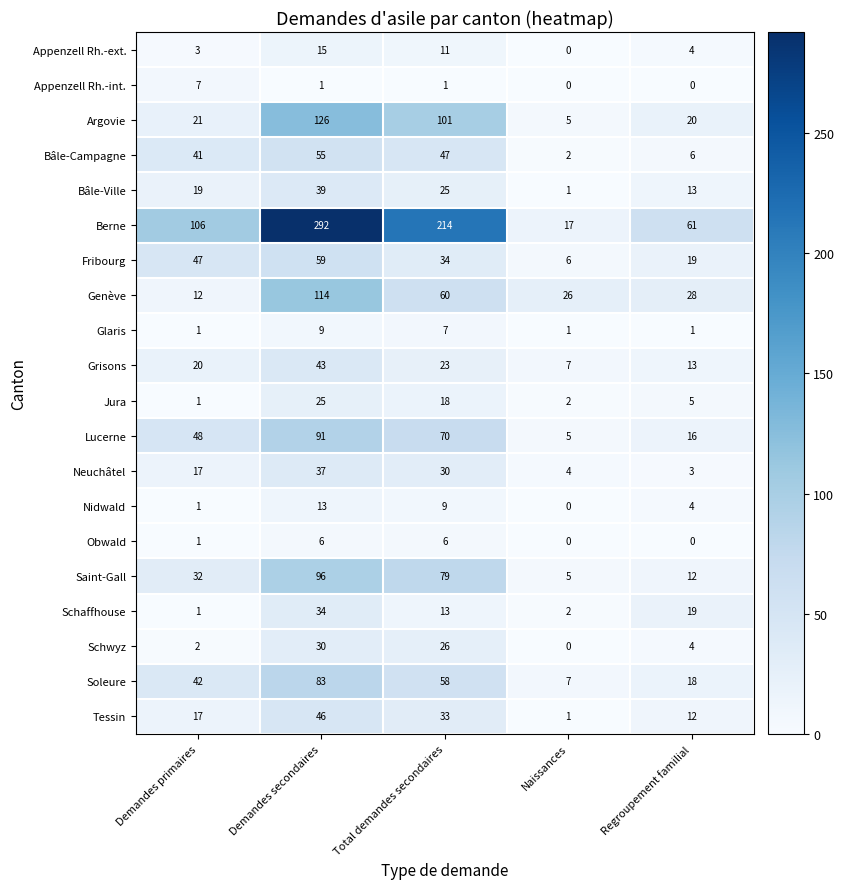

Which category has the highest value in the Saint-Gall series?

Demandes secondaires